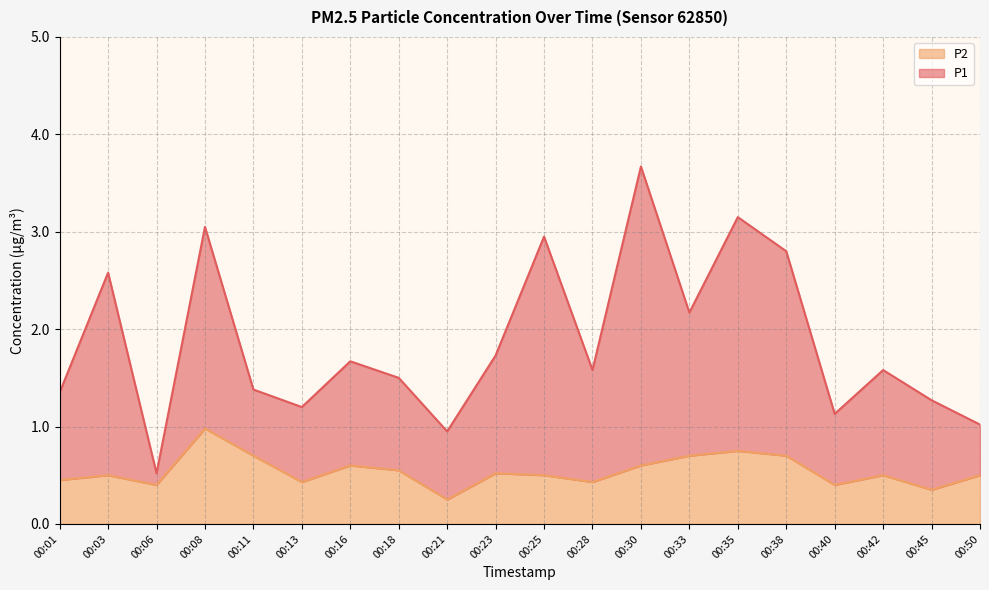

Reading right to left, what are all the values shown in this chart?

P1: 00:50=1.0	00:45=1.3	00:42=1.6	00:40=1.1	00:38=2.8	00:35=3.1	00:33=2.2	00:30=3.7	00:28=1.6	00:25=3.0	00:23=1.7	00:21=0.9	00:18=1.5	00:16=1.7	00:13=1.2	00:11=1.4	00:08=3.0	00:06=0.5	00:03=2.6	00:01=1.4
P2: 00:50=0.5	00:45=0.3	00:42=0.5	00:40=0.4	00:38=0.7	00:35=0.8	00:33=0.7	00:30=0.6	00:28=0.4	00:25=0.5	00:23=0.5	00:21=0.2	00:18=0.6	00:16=0.6	00:13=0.4	00:11=0.7	00:08=1.0	00:06=0.4	00:03=0.5	00:01=0.5